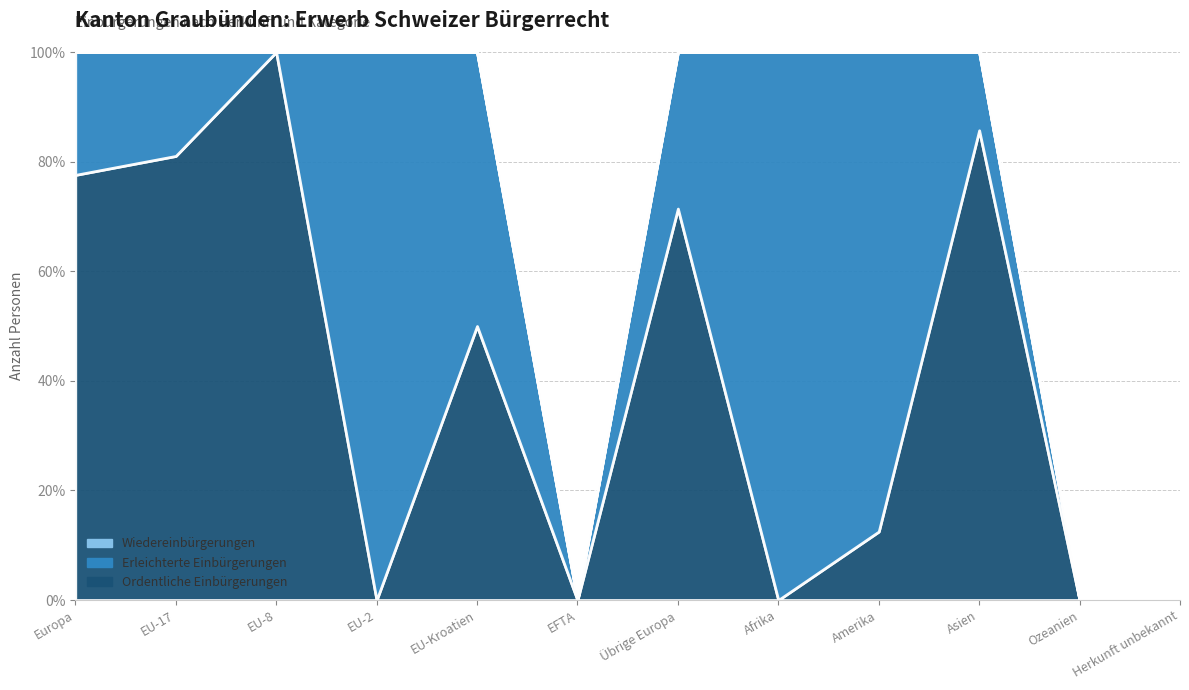

Reading left to right, transcribe all the data shown in this chart.

Ordentliche Einbürgerungen: Europa=128	EU-17=94	EU-8=2	EU-2=0	EU-Kroatien=2	EFTA=0	Übrige Europa=30	Afrika=0	Amerika=1	Asien=18	Ozeanien=0	Herkunft unbekannt=0
Erleichterte Einbürgerungen: Europa=37	EU-17=22	EU-8=0	EU-2=1	EU-Kroatien=2	EFTA=0	Übrige Europa=12	Afrika=2	Amerika=7	Asien=3	Ozeanien=0	Herkunft unbekannt=0
Wiedereinbürgerungen: Europa=0	EU-17=0	EU-8=0	EU-2=0	EU-Kroatien=0	EFTA=0	Übrige Europa=0	Afrika=0	Amerika=0	Asien=0	Ozeanien=0	Herkunft unbekannt=0